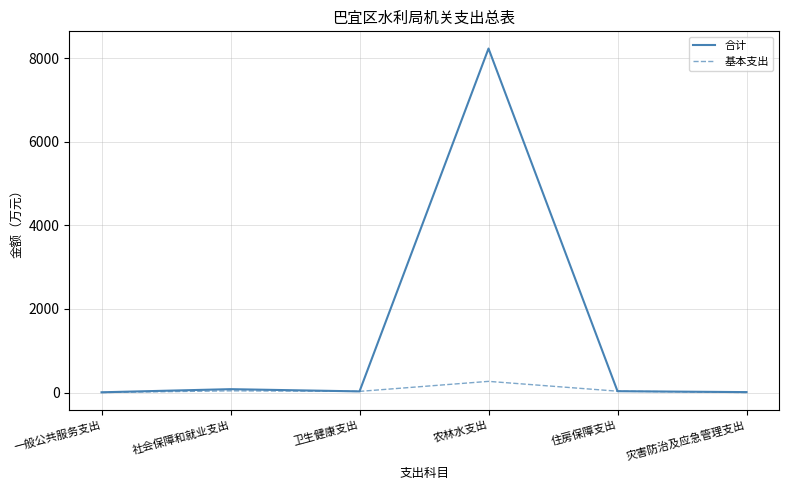

What is the greatest value displayed?

8227.3